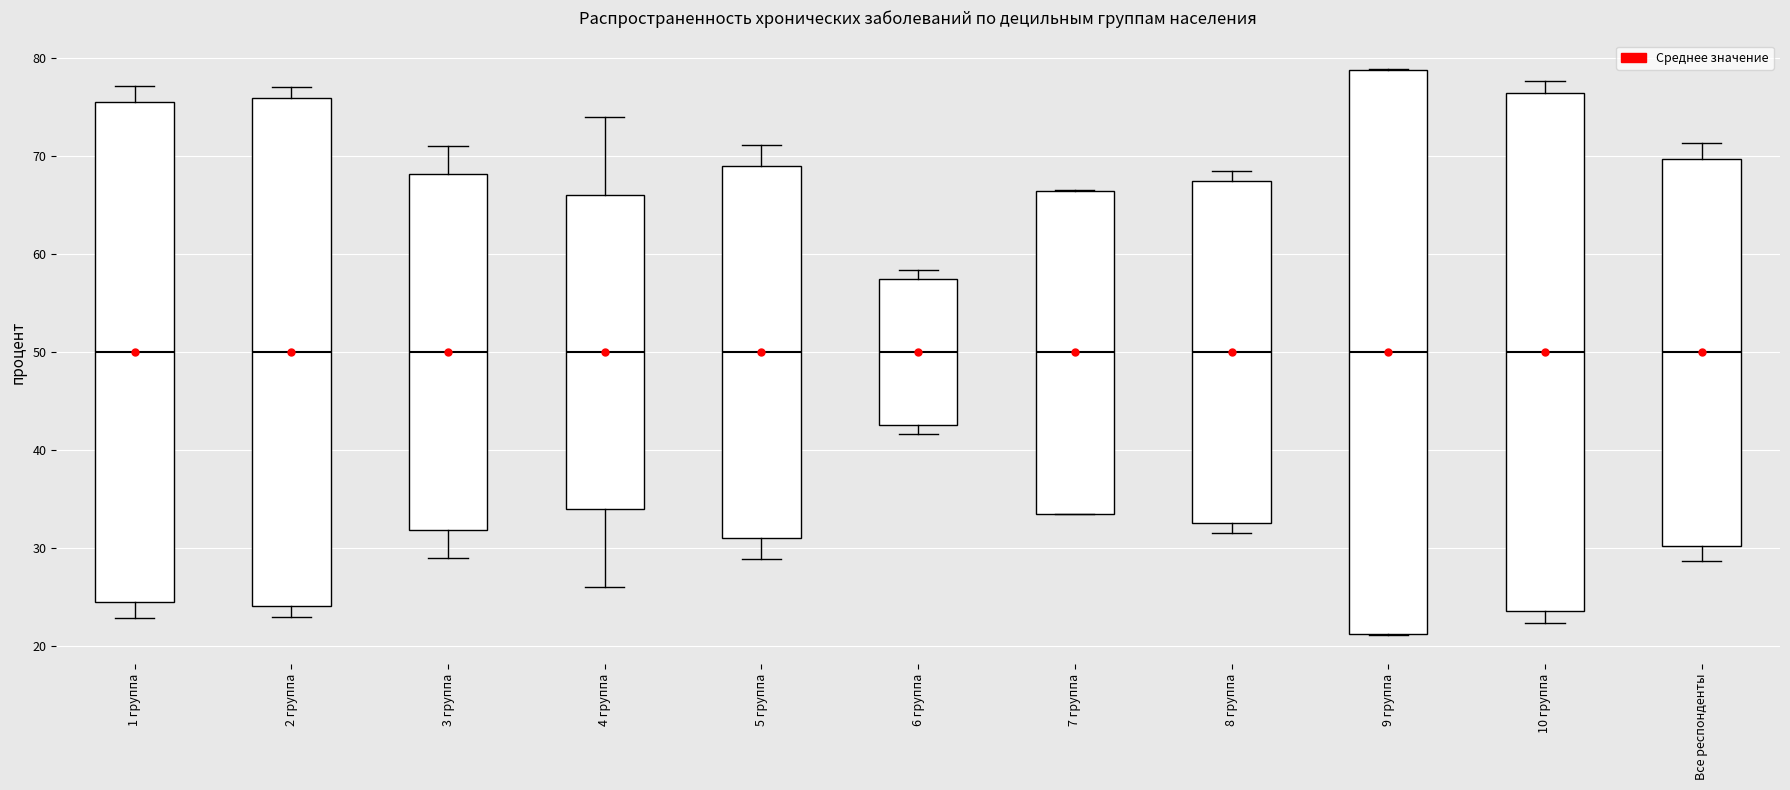

Reading left to right, read every box against the y-axis: the position of its median line, the range the box covers, and the ends of its whiskers. The values are not printed on the chart, so give them approximately, as read against the axis.

1 группа: median 50, box 25 to 75, whiskers 23 to 77
2 группа: median 50, box 24 to 76, whiskers 23 to 77
3 группа: median 50, box 32 to 68, whiskers 29 to 71
4 группа: median 50, box 34 to 66, whiskers 26 to 74
5 группа: median 50, box 31 to 69, whiskers 29 to 71
6 группа: median 50, box 43 to 57, whiskers 42 to 58
7 группа: median 50, box 34 to 66, whiskers 33 to 67
8 группа: median 50, box 33 to 67, whiskers 32 to 68
9 группа: median 50, box 21 to 79, whiskers 21 to 79
10 группа: median 50, box 24 to 76, whiskers 22 to 78
Все респонденты: median 50, box 30 to 70, whiskers 29 to 71